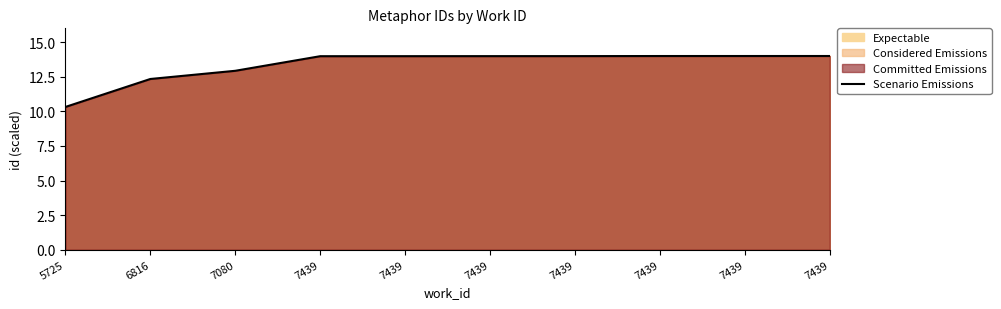

How many lines are shown in the chart?

1